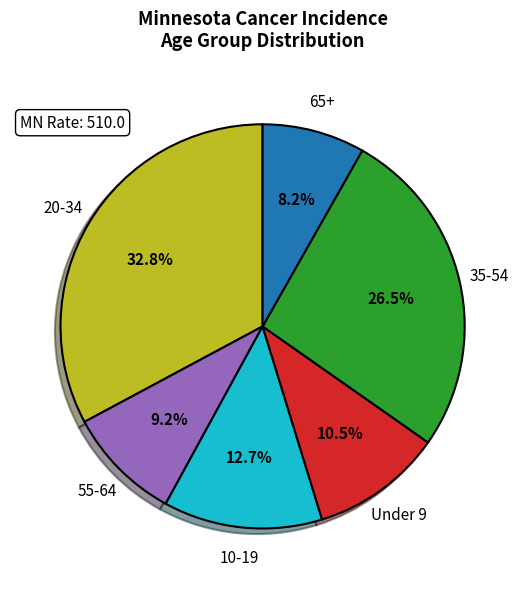

What percentage is NOT represented by 65+?

91.8%